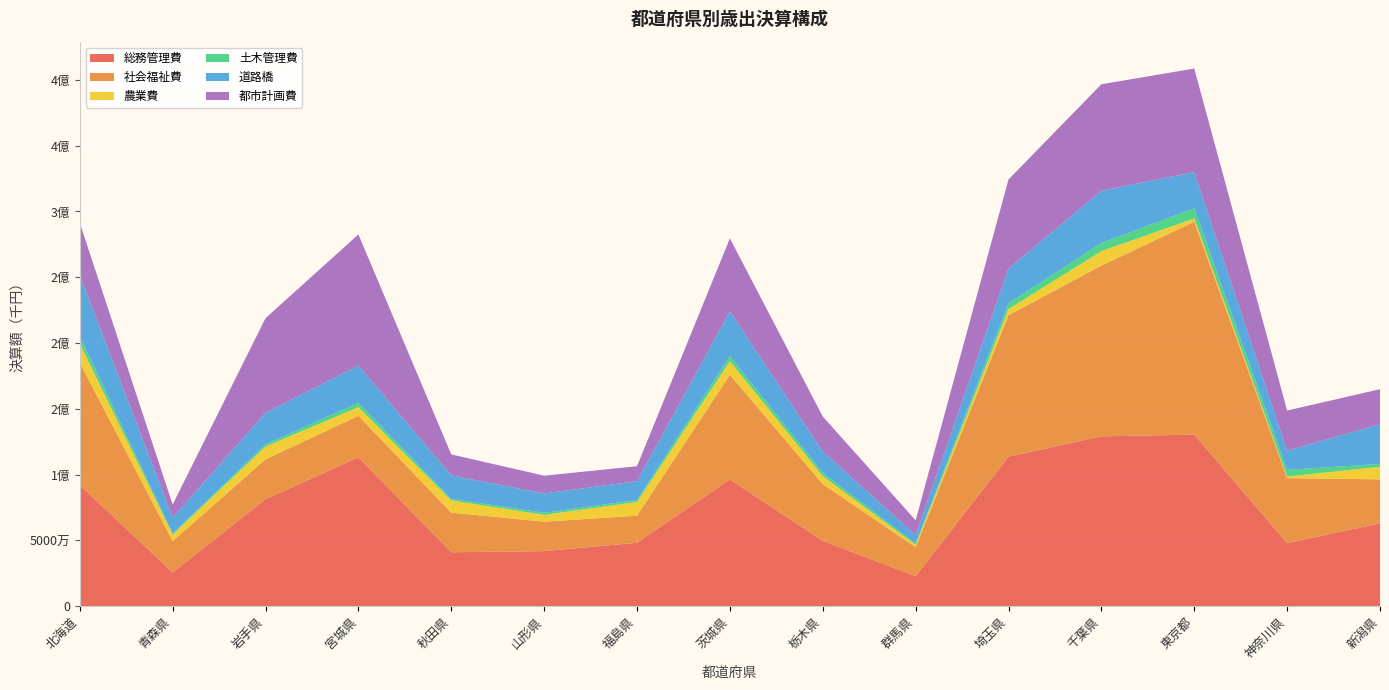

Reading right to left, transcribe all the data shown in this chart.

総務管理費: 新潟県=62960992	神奈川県=47934348	東京都=130392038	千葉県=129084449	埼玉県=113647555	群馬県=22784025	栃木県=49691477	茨城県=96330017	福島県=48195615	山形県=41847519	秋田県=40982908	宮城県=113119614	岩手県=81337697	青森県=25592941	北海道=92074485
社会福祉費: 新潟県=33421589	神奈川県=49383784	東京都=161837233	千葉県=129804287	埼玉県=107546987	群馬県=22080066	栃木県=43111185	茨城県=79541921	福島県=20578738	山形県=22378425	秋田県=30137917	宮城県=31594461	岩手県=30290884	青森県=23827357	北海道=93021658
農業費: 新潟県=9571059	神奈川県=1209011	東京都=2475276	千葉県=11014200	埼玉県=4612466	群馬県=1739297	栃木県=6055845	茨城県=10361122	福島県=10413083	山形県=5175375	秋田県=9237864	宮城県=6581061	岩手県=9691432	青森県=5069225	北海道=14476706
土木管理費: 新潟県=2123953	神奈川県=5099621	東京都=7764670	千葉県=6137470	埼玉県=4432770	群馬県=1066224	栃木県=2483578	茨城県=3943337	福島県=1500155	山形県=1593997	秋田県=1179791	宮城県=3286383	岩手県=1702154	青森県=642917	北海道=5614045
道路橋: 新潟県=30156359	神奈川県=14570380	東京都=27470668	千葉県=39717763	埼玉県=26346622	群馬県=6380659	栃木県=16257174	茨城県=33929565	福島県=14297579	山形県=14719988	秋田県=17856010	宮城県=28357886	岩手県=23939348	青森県=12206530	北海道=46561791
都市計画費: 新潟県=26702334	神奈川県=30507251	東京都=78705871	千葉県=80949001	埼玉県=67739507	群馬県=11203864	栃木県=26567037	茨城県=55440711	福島県=11394665	山形県=13474738	秋田県=15966522	宮城県=99614264	岩手県=71925127	青森県=9912417	北海道=39602780